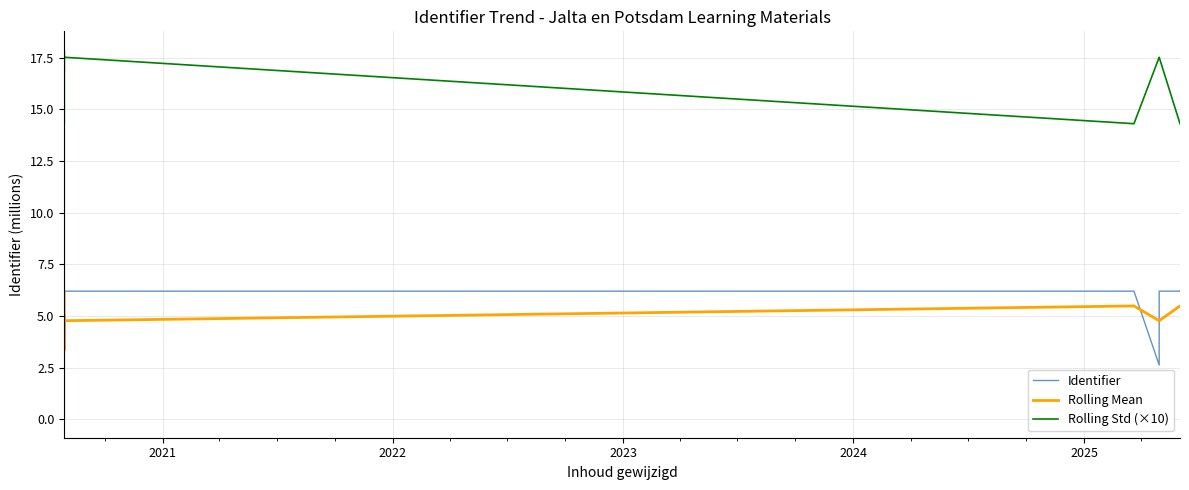

True or false: Identifier has more than 2 points higher than both neighbors.

True